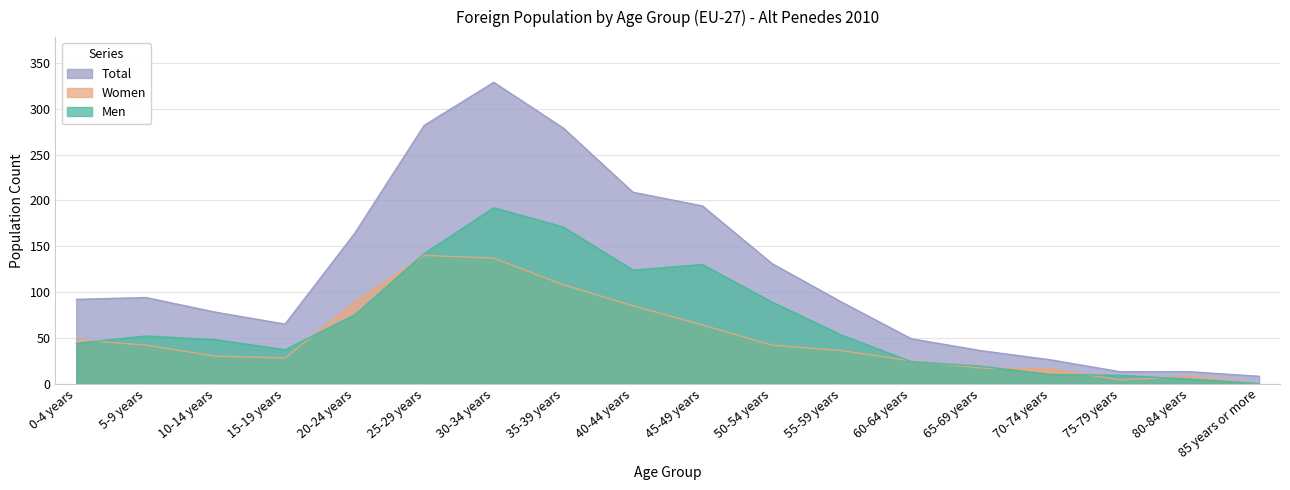

The value of Men at 20-24 years is 75. True or false?

True